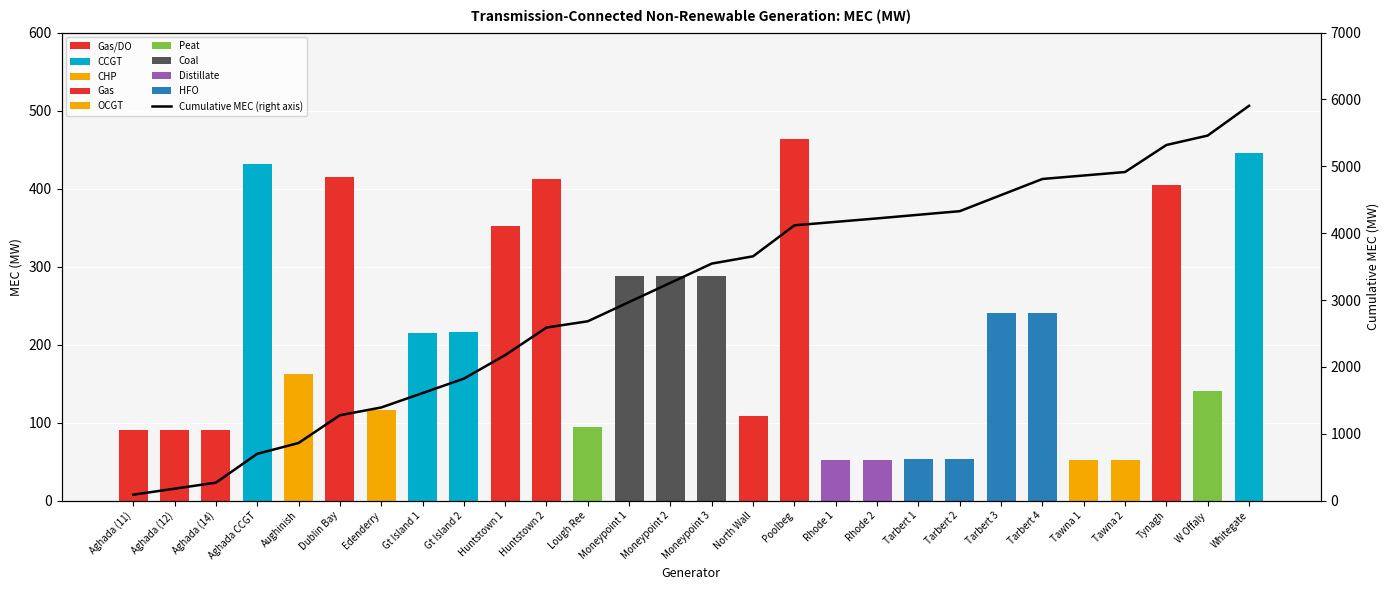

Reading left to right, extract all data points from this chart.

90.0	180.0	270.0	701.0	863.0	1278.0	1394.0	1609.0	1825.0	2177.0	2589.0	2683.0	2970.5	3258.0	3545.5	3654.5	4117.5	4169.3	4221.1	4275.1	4329.1	4569.8	4810.5	4862.5	4914.5	5318.5	5459.5	5904.5